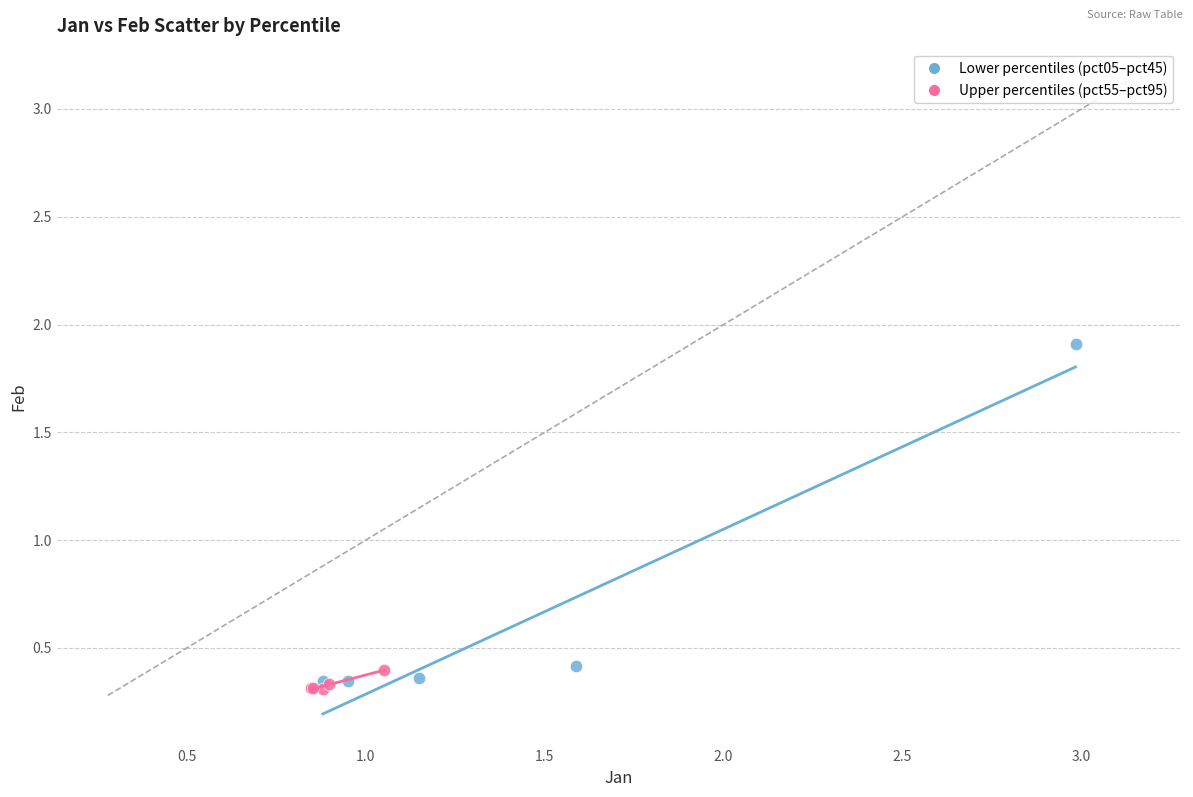

Which series has the widest spread of Y values?

Lower percentiles (pct05–pct45)